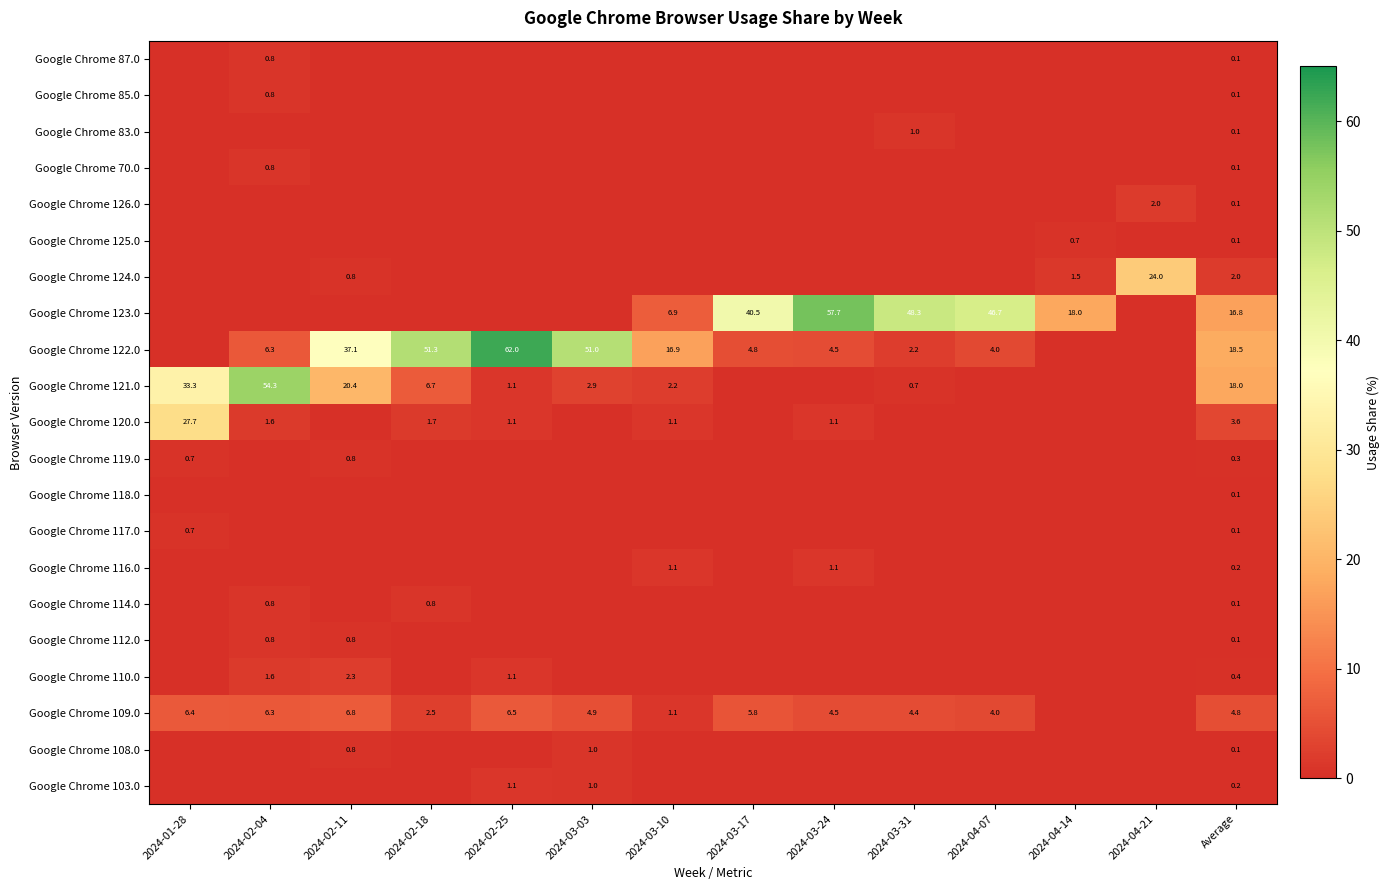

Which category has the lowest value across all series?

2024-01-28